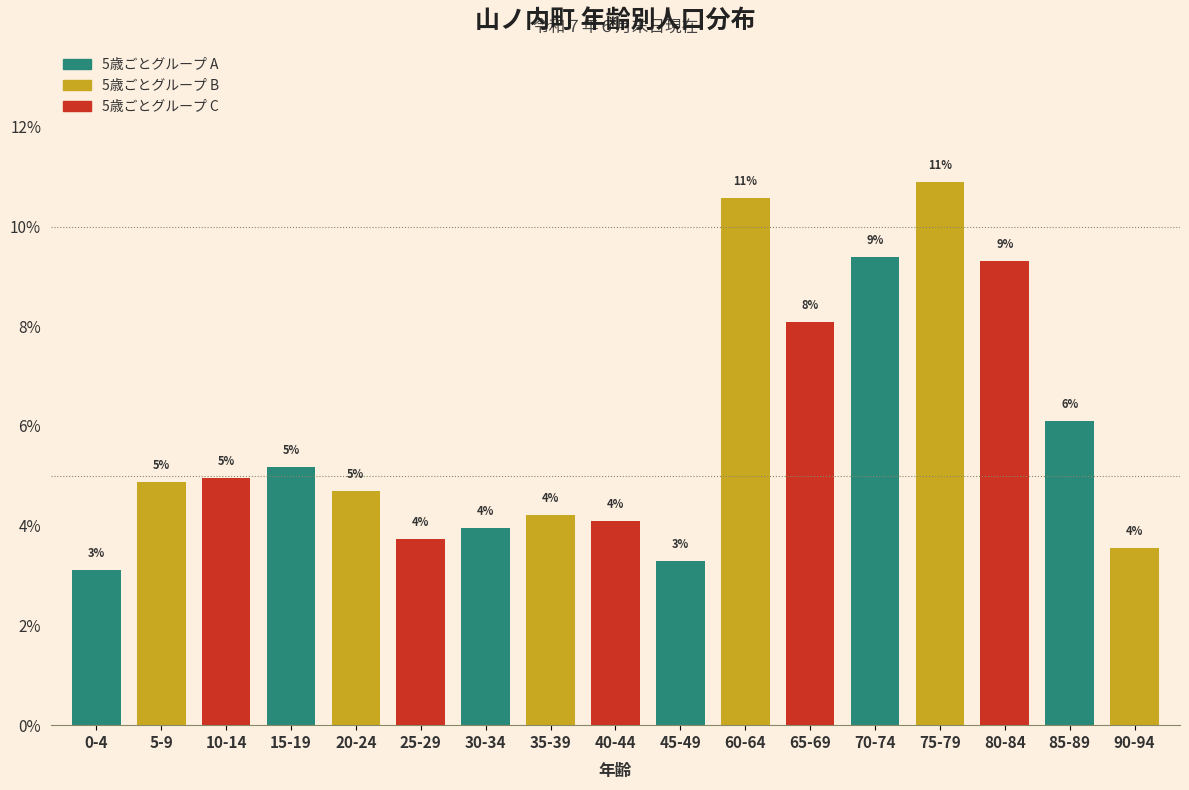

What is the sum of all values?

100.0